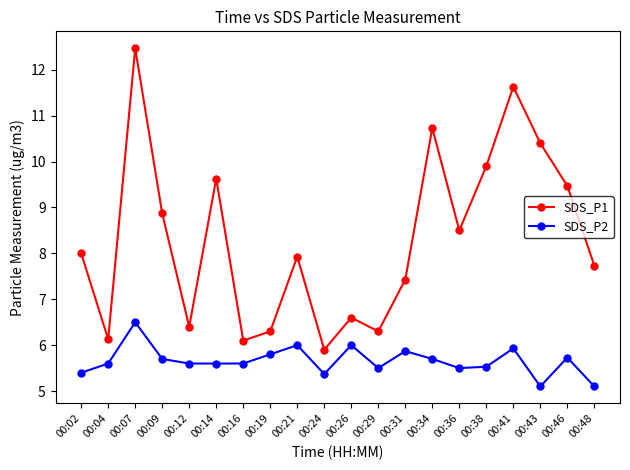

In SDS_P1, how many points are lower than both neighbors (excluding endpoints)?

6